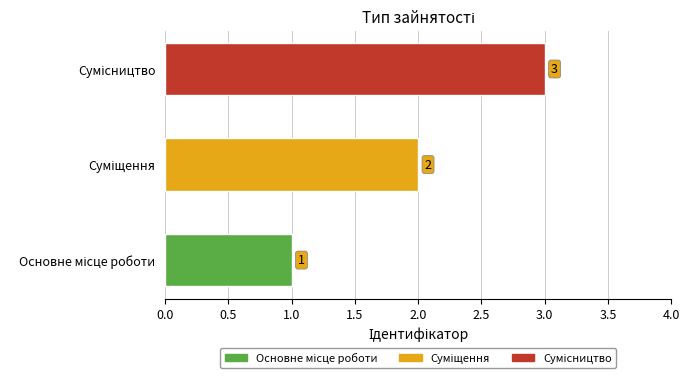

How many values are between 1 and 3?

3